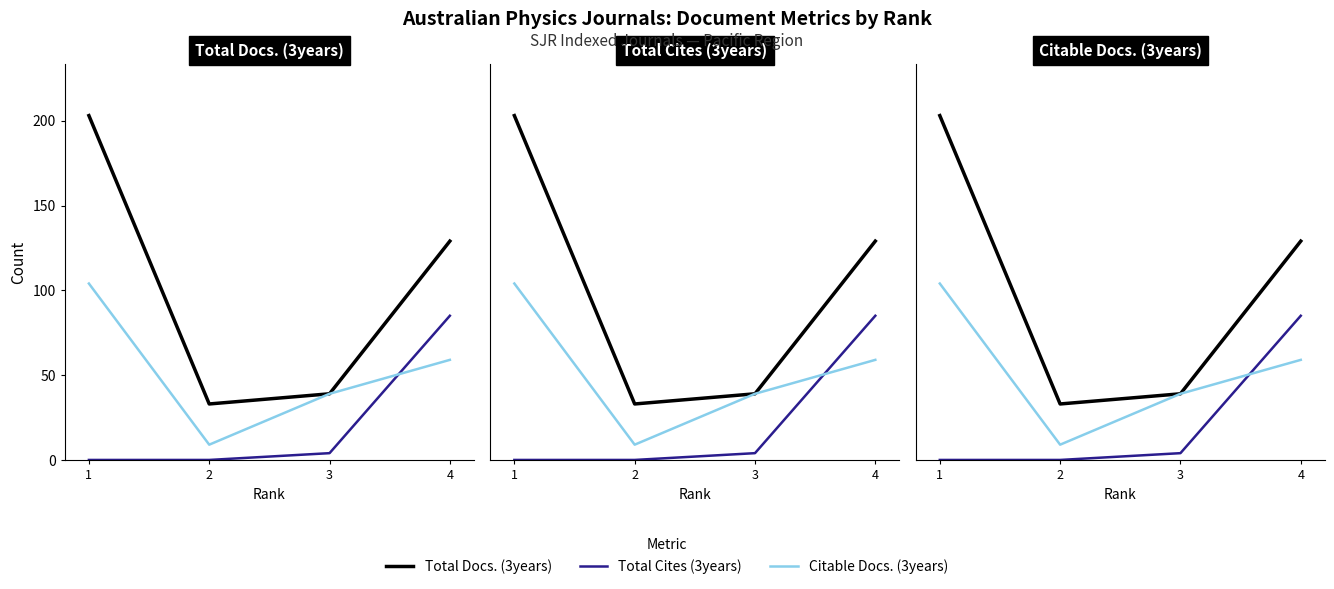

What is the average value of the Total Docs. (3years) series?

101